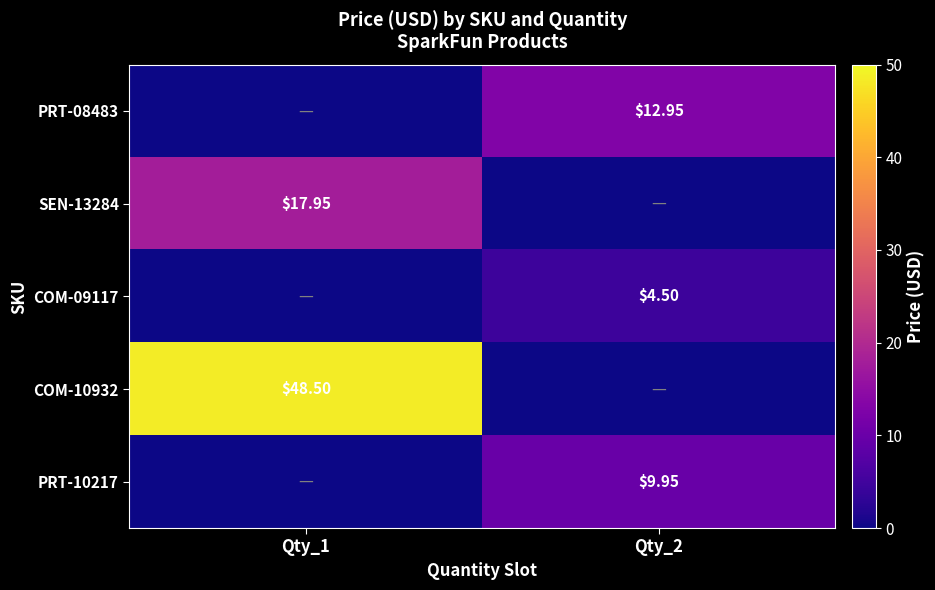

How many positive values does the PRT-08483 series have?

1